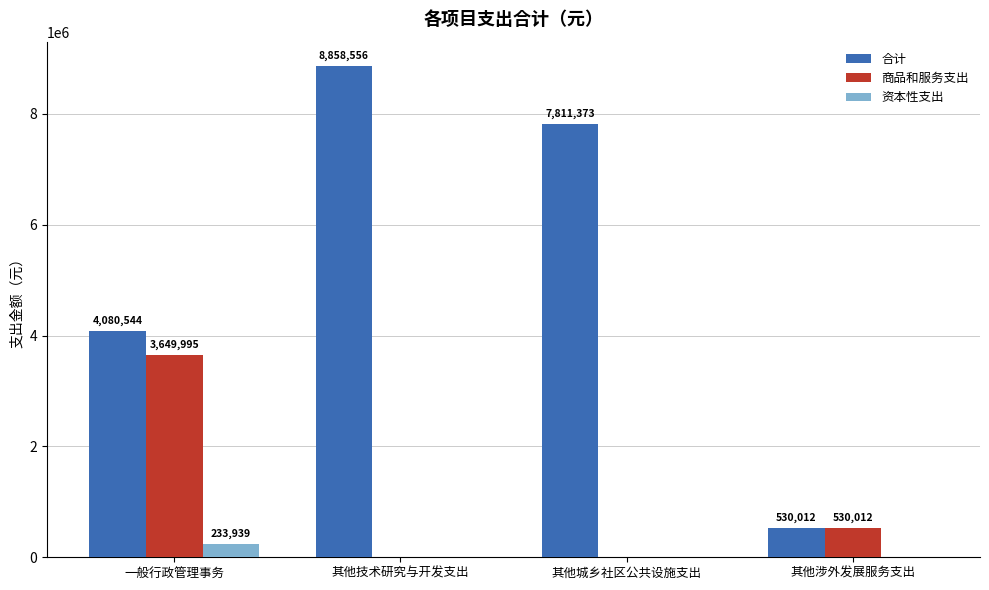

How many series are shown in this chart?

3